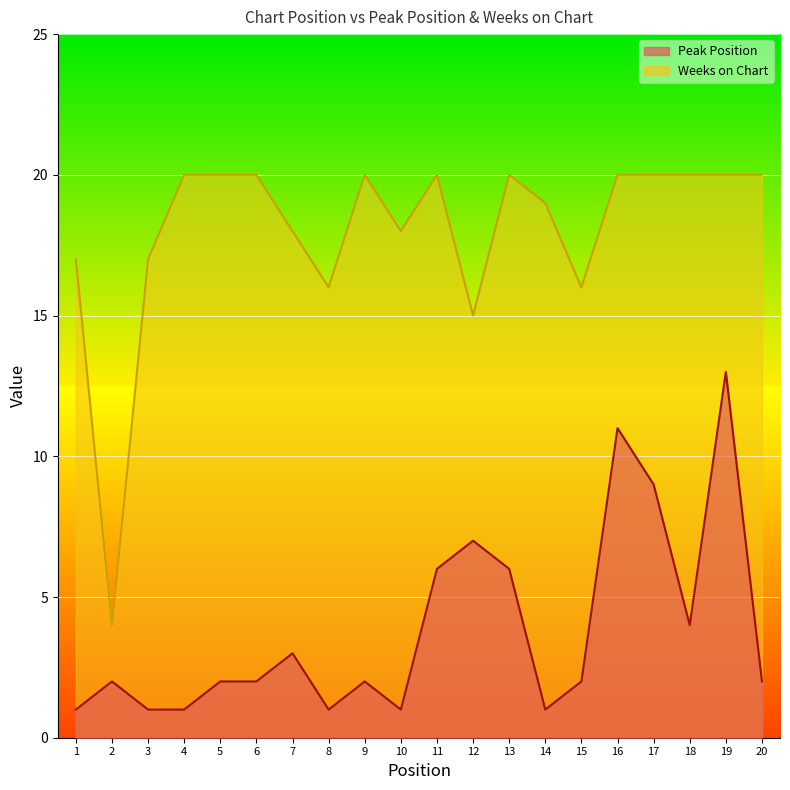

Which label corresponds to the smallest value in the chart?

1